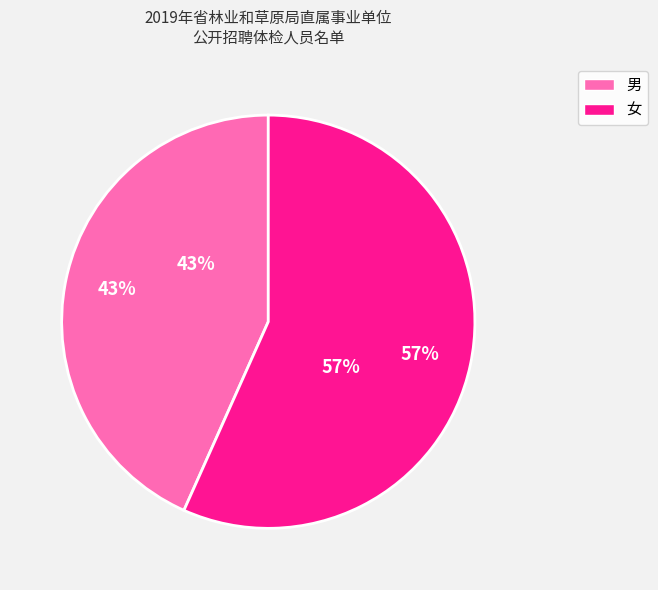

To the nearest percent, what percentage of the pie is 女?

57%